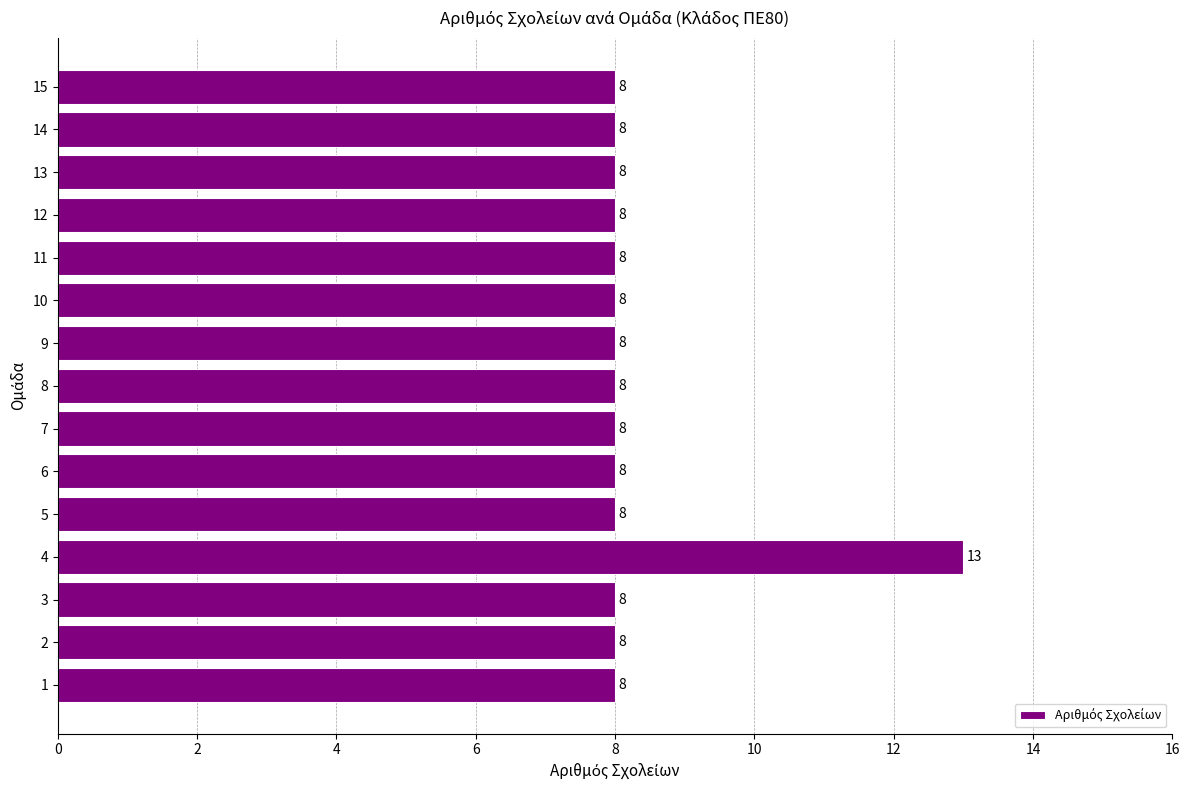

Which label corresponds to the largest value in the chart?

4